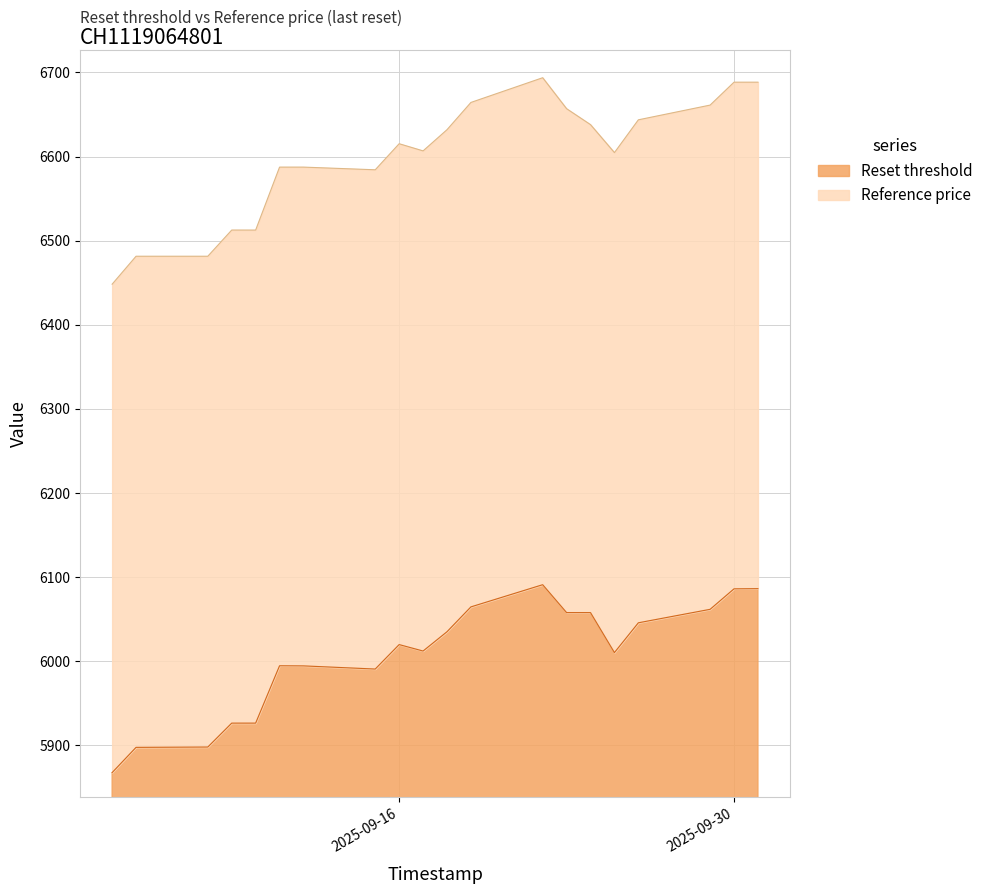

What is the approximate value of Reset threshold at 2025-09-05?

5897.5